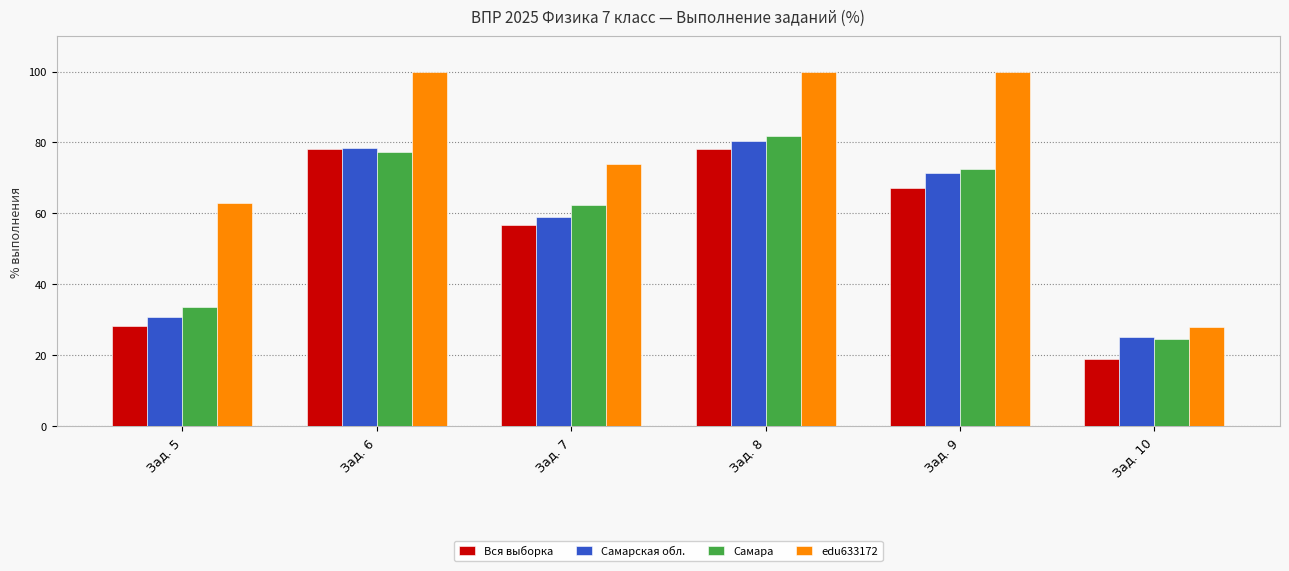

Where is Вся выборка nearest to the value 48?

Зад. 7